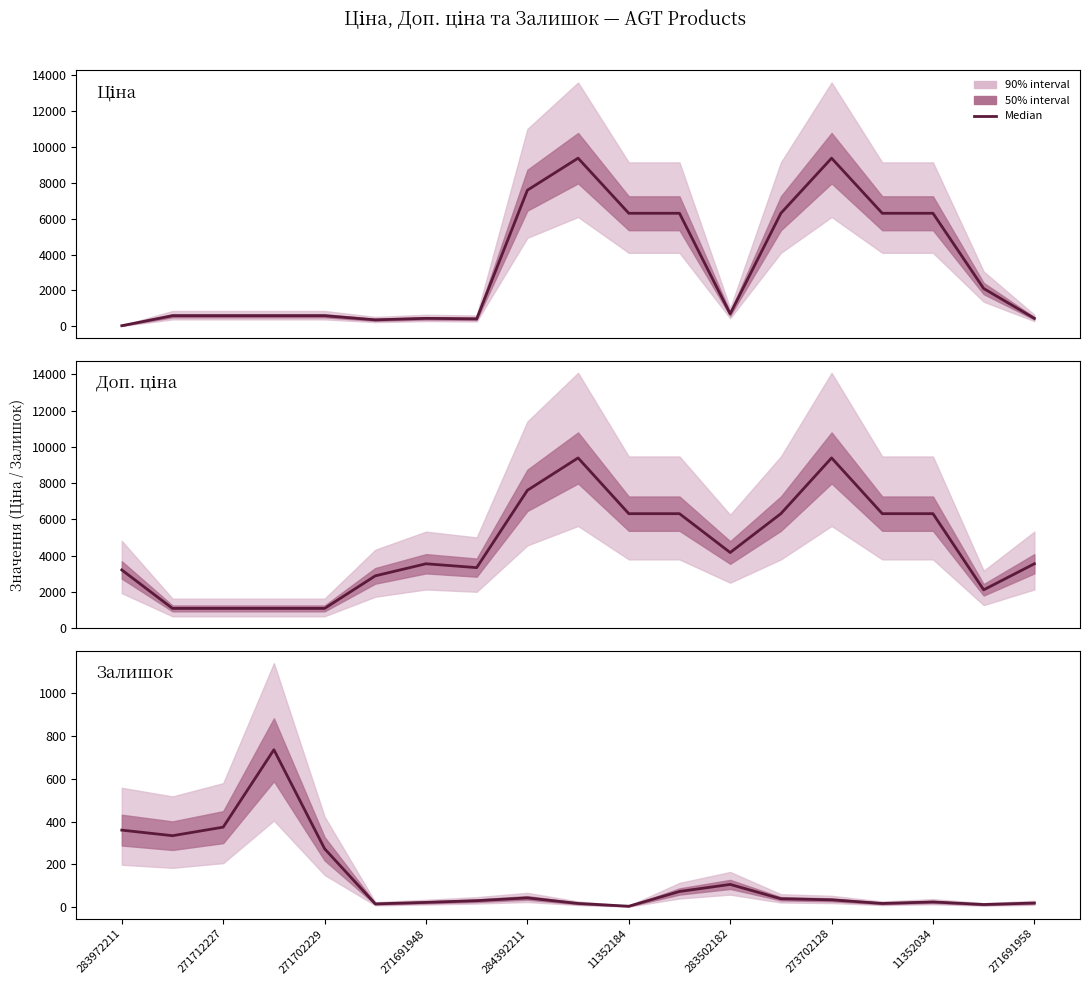

Reading right to left, list all the values displayed in this chart.

Ціна: 443.1	2108.4	6308.8	6308.8	9384.0	6308.8	694.3	6308.8	6308.8	9384.0	7596.5	416.6	443.1	359.9	589.9	589.9	589.9	589.9	32.0
Доп. ціна: 3545.0	2108.0	6308.8	6308.8	9384.0	6308.8	4165.6	6308.8	6308.8	9384.0	7596.5	3332.5	3545.0	2878.8	1081.7	1081.7	1081.7	1081.7	3205.0
Залишок: 19.0	12.0	24.0	17.0	34.0	39.0	106.0	73.0	4.0	17.0	43.0	30.0	22.0	15.0	273.0	736.0	374.0	334.0	360.0